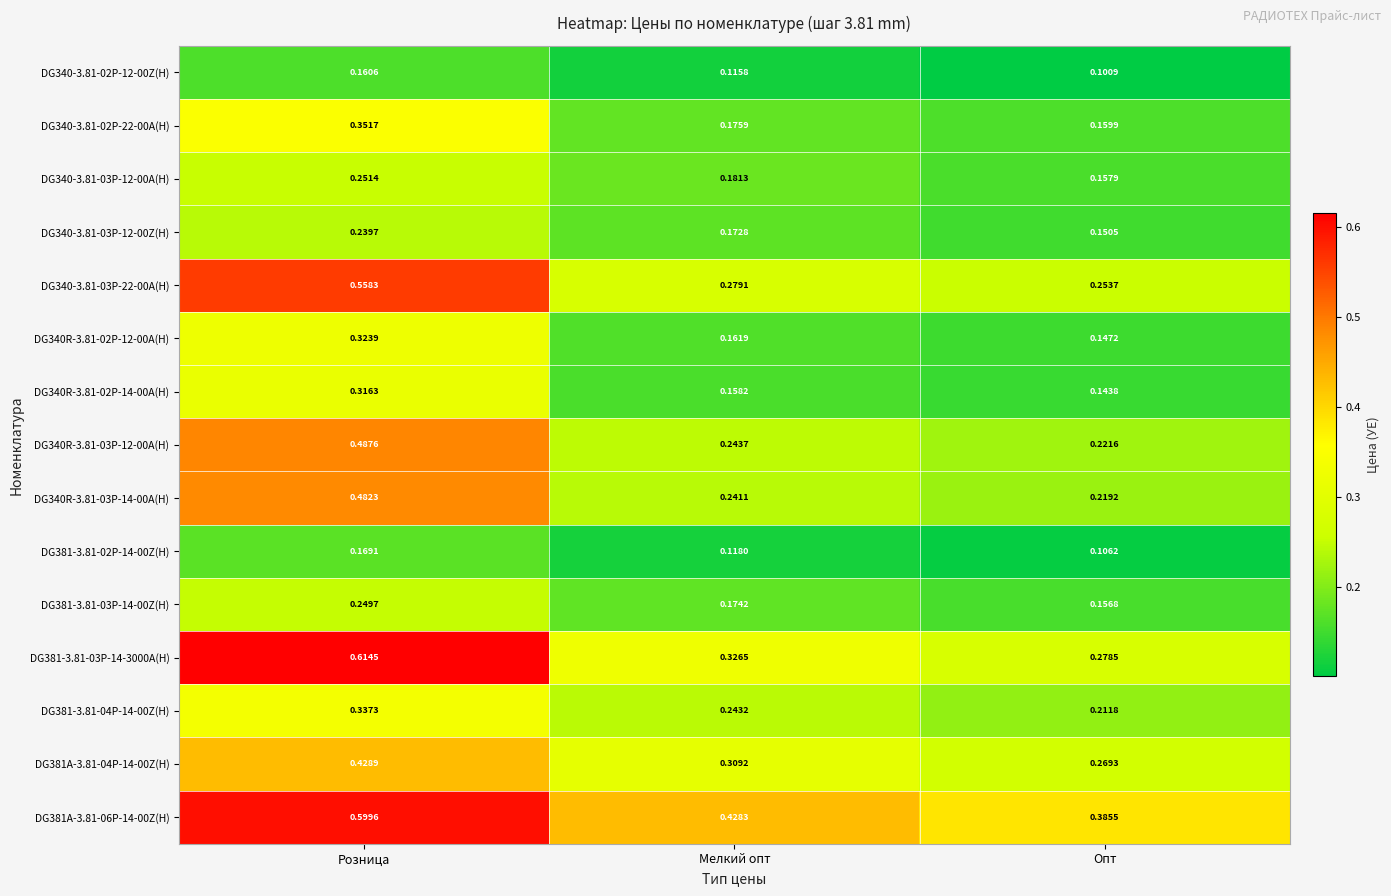

At which label does DG340R-3.81-03P-14-00A(H) reach its peak?

Розница